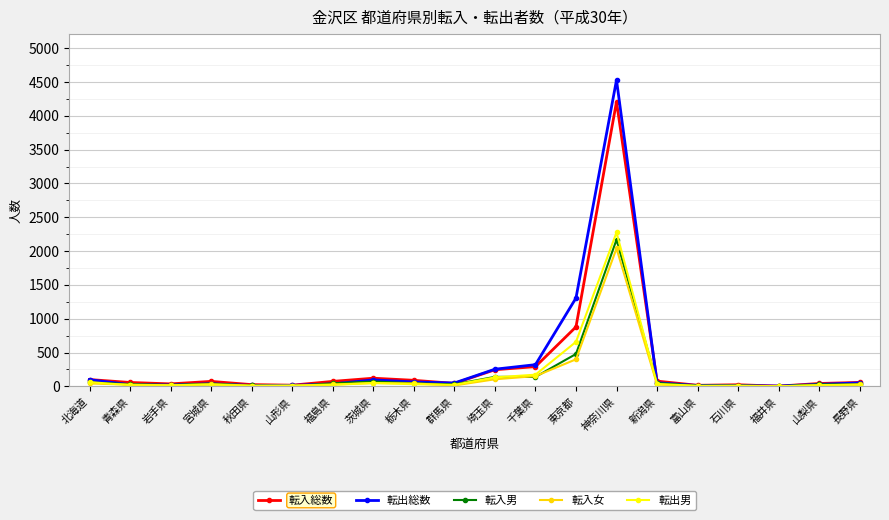

True or false: 転入男 has more than 2 interior local peaks.

True